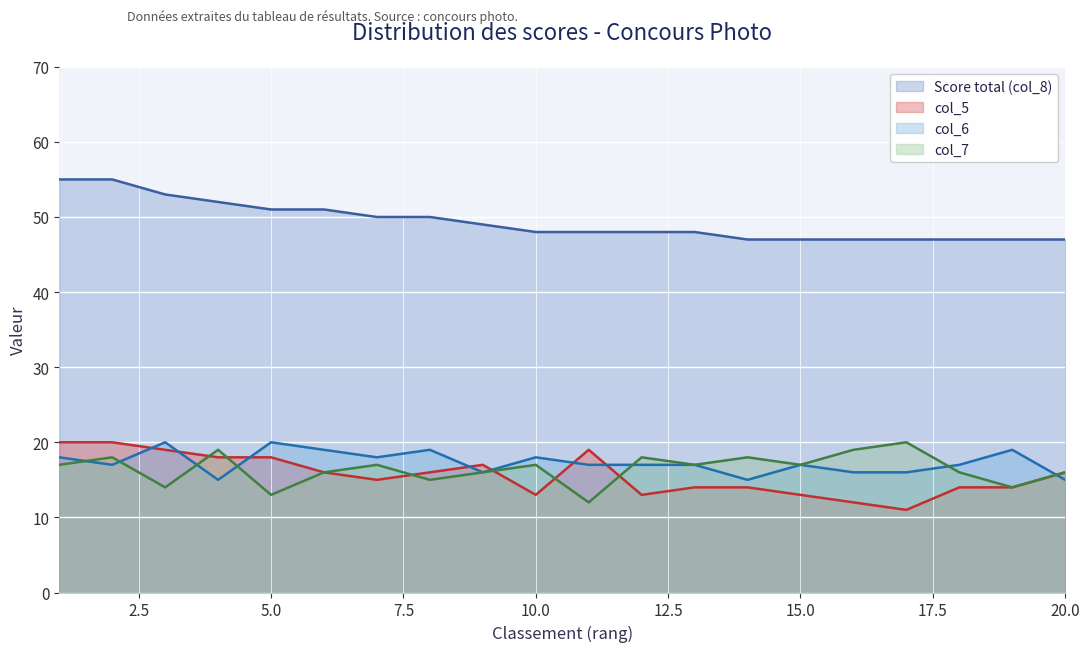

The col_5 series shows 28 at 9. True or false?

False